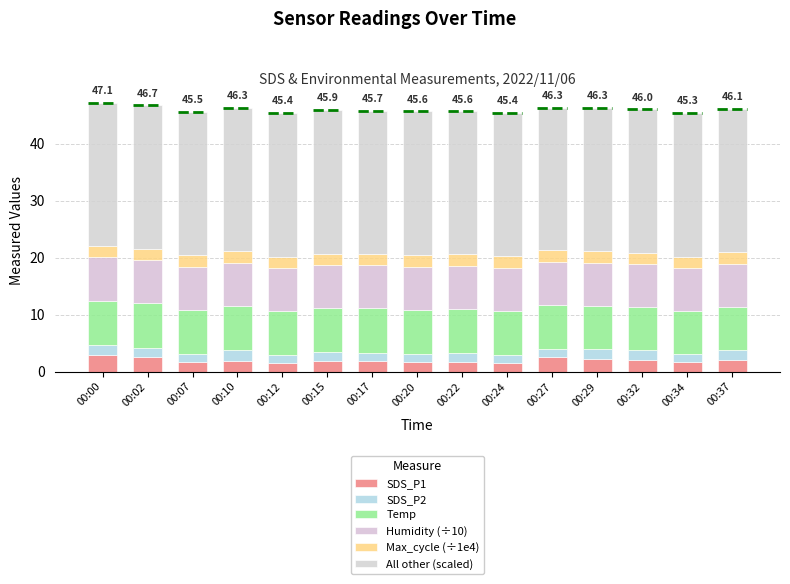

What is the total value across all series at 00:15?

45.9